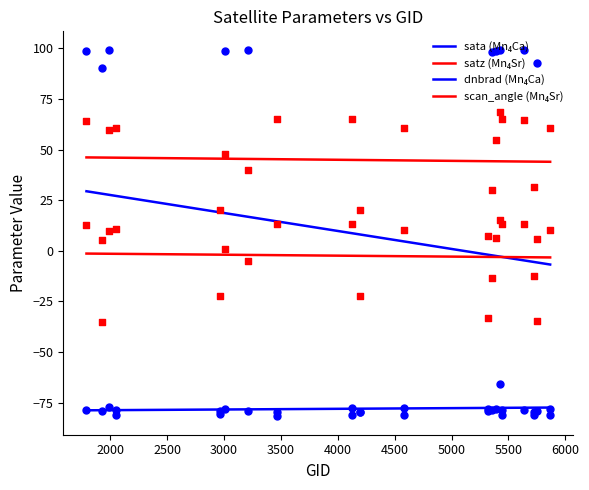

Is the value of satz at 17 greater than the value of sata at 1500?

No